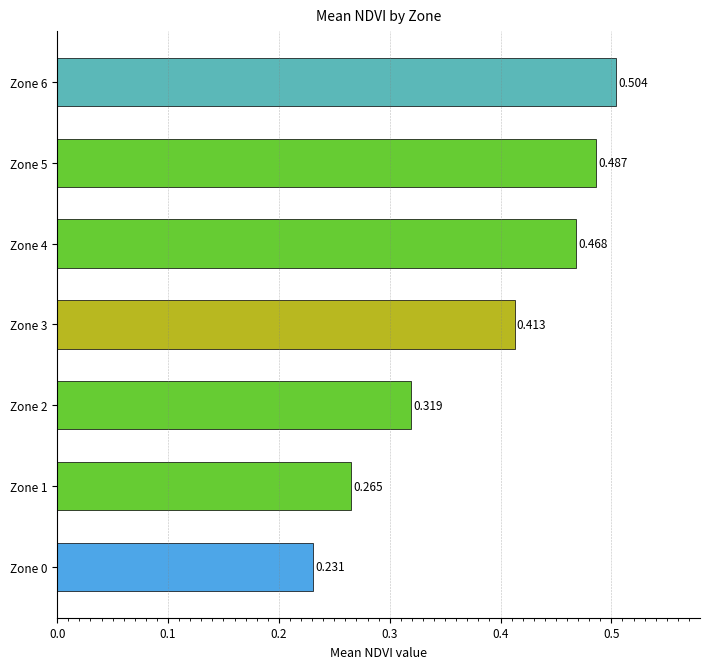

What is the difference between the maximum and minimum values?

0.3